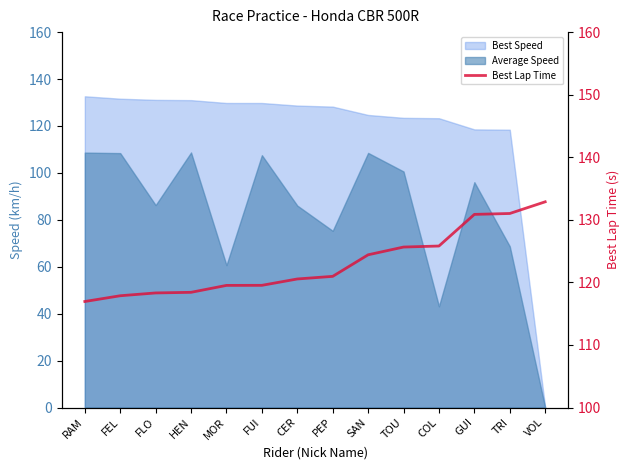

Where does the data first go above 120?

CER